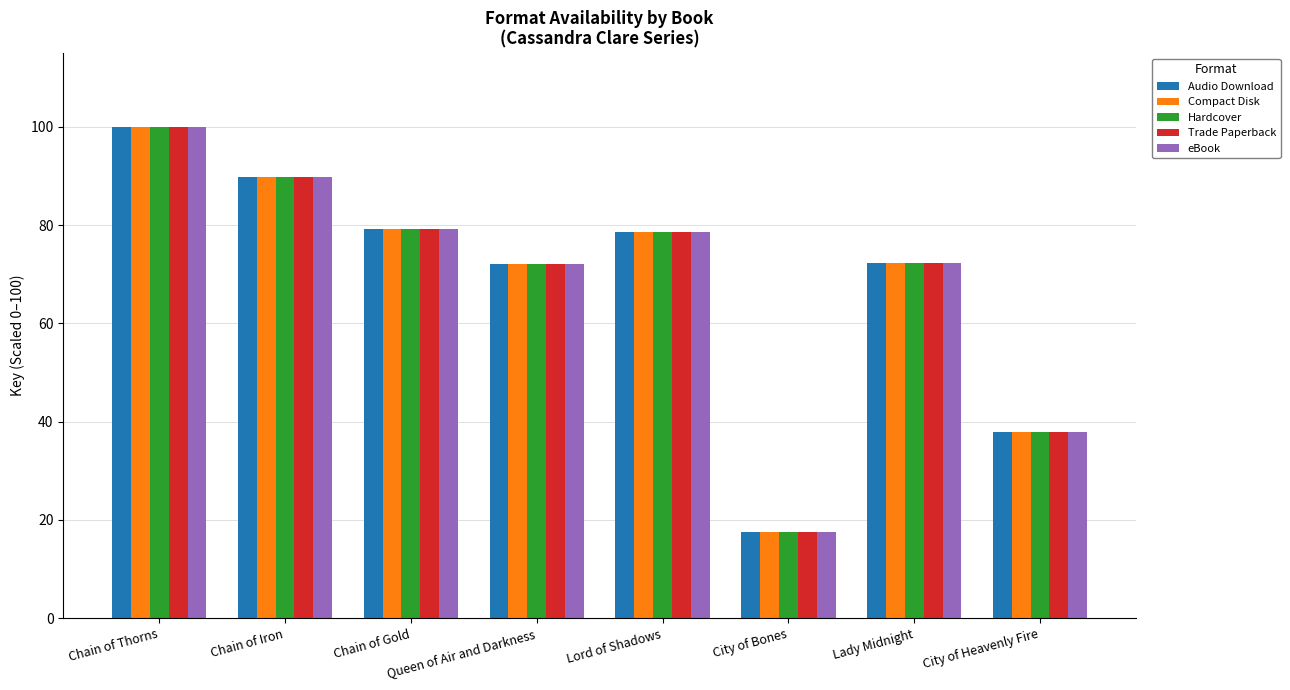

What is the difference between the maximum and second lowest values in the Hardcover series?

62.2